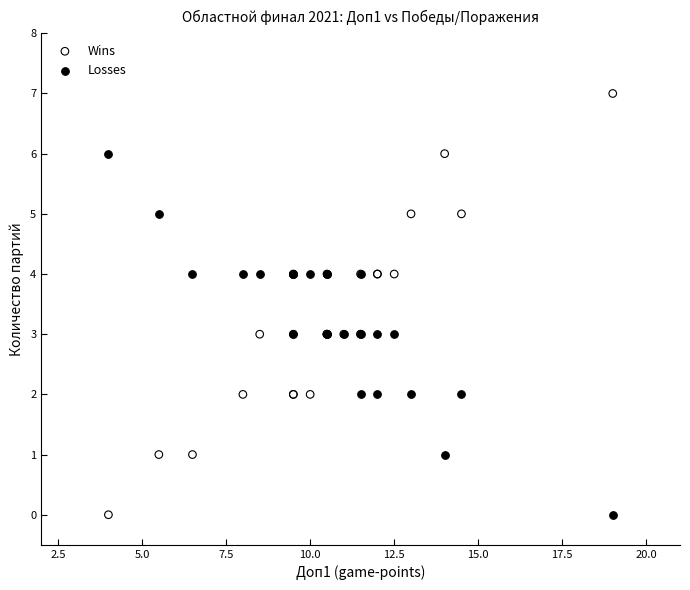

Which series has the largest Y range (max minus min)?

Wins